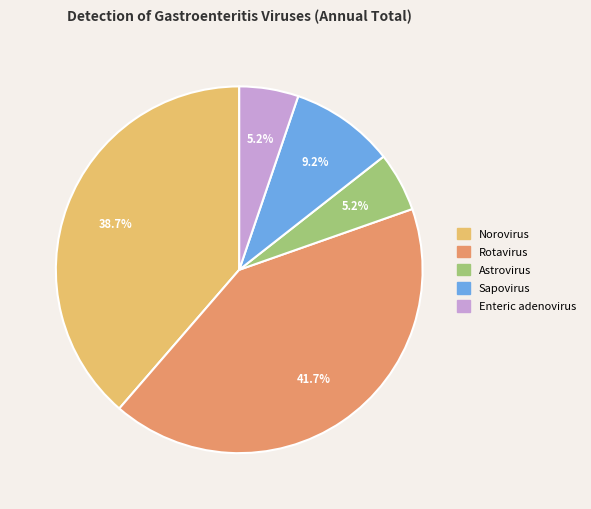

Is there a majority slice in this chart?

No